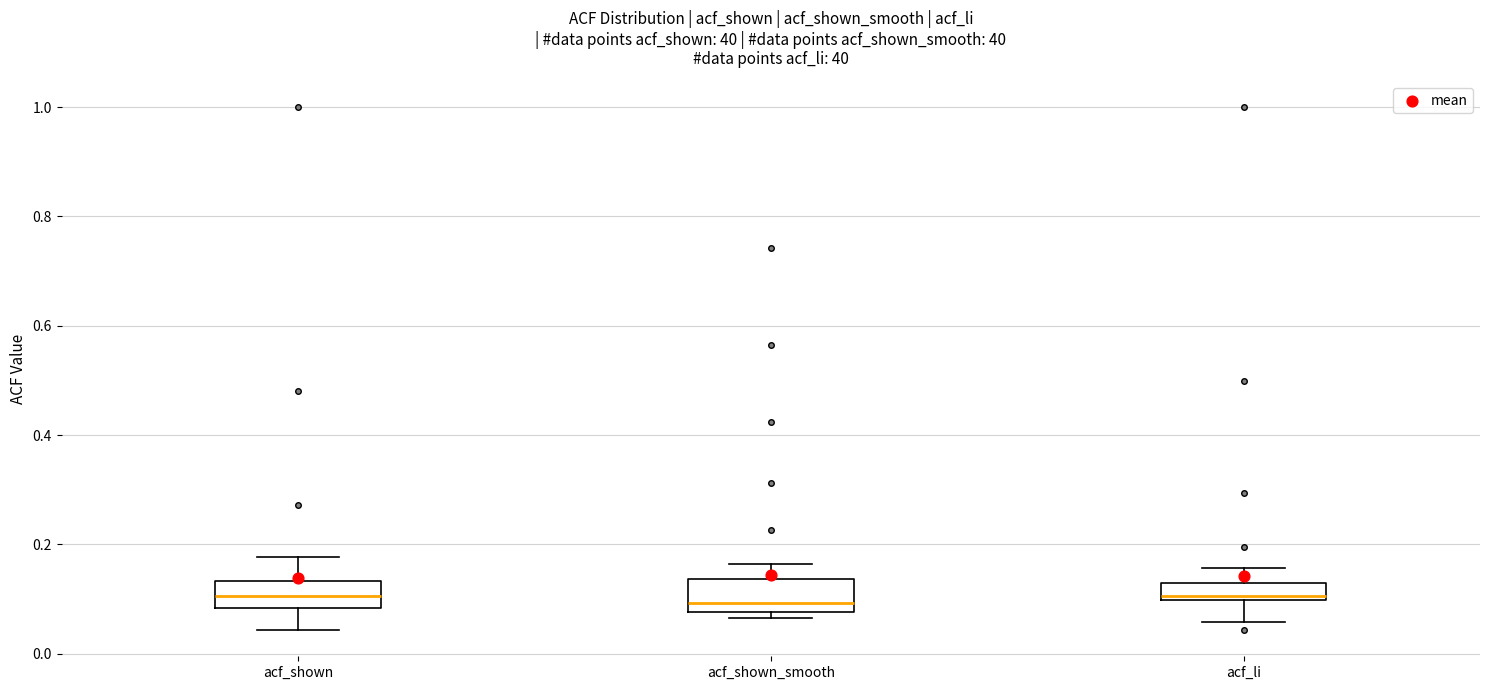

Reading left to right, transcribe this box plot: for each box, give where its median line is, the range the box spans, and where its two whiskers end, as read against the y-axis. The values are not printed on the chart, so give them approximately, as read against the axis.

acf_shown: median 0.10, box 0.08 to 0.14, whiskers 0.04 to 0.18
acf_shown_smooth: median 0.10, box 0.08 to 0.14, whiskers 0.06 to 0.16
acf_li: median 0.10 (just above the box's lower edge), box 0.10 to 0.12, whiskers 0.06 to 0.16